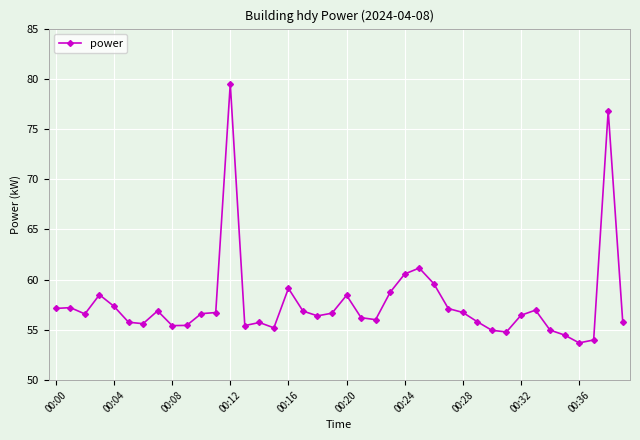

True or false: the data has more than 2 interior local peaks.

True